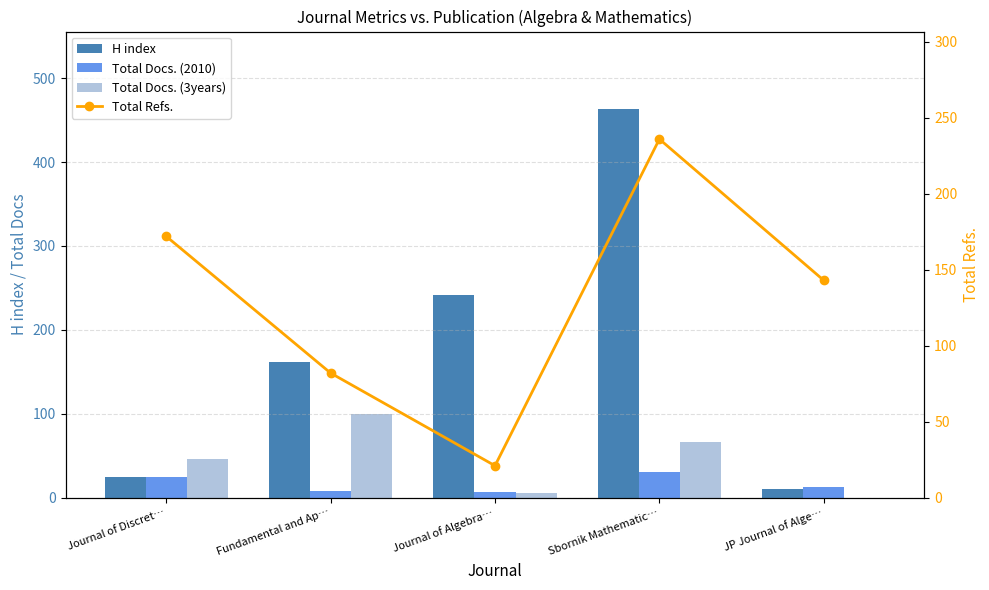

The H index series shows 18 at JP Journal of Alge…. True or false?

False